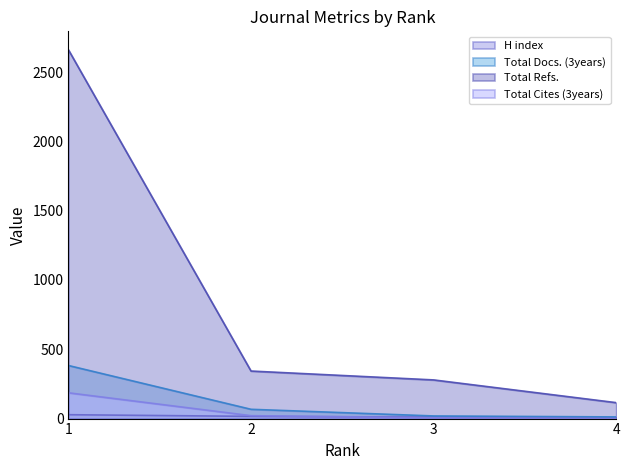

What is the spread (max minus min) of values at 3?

274